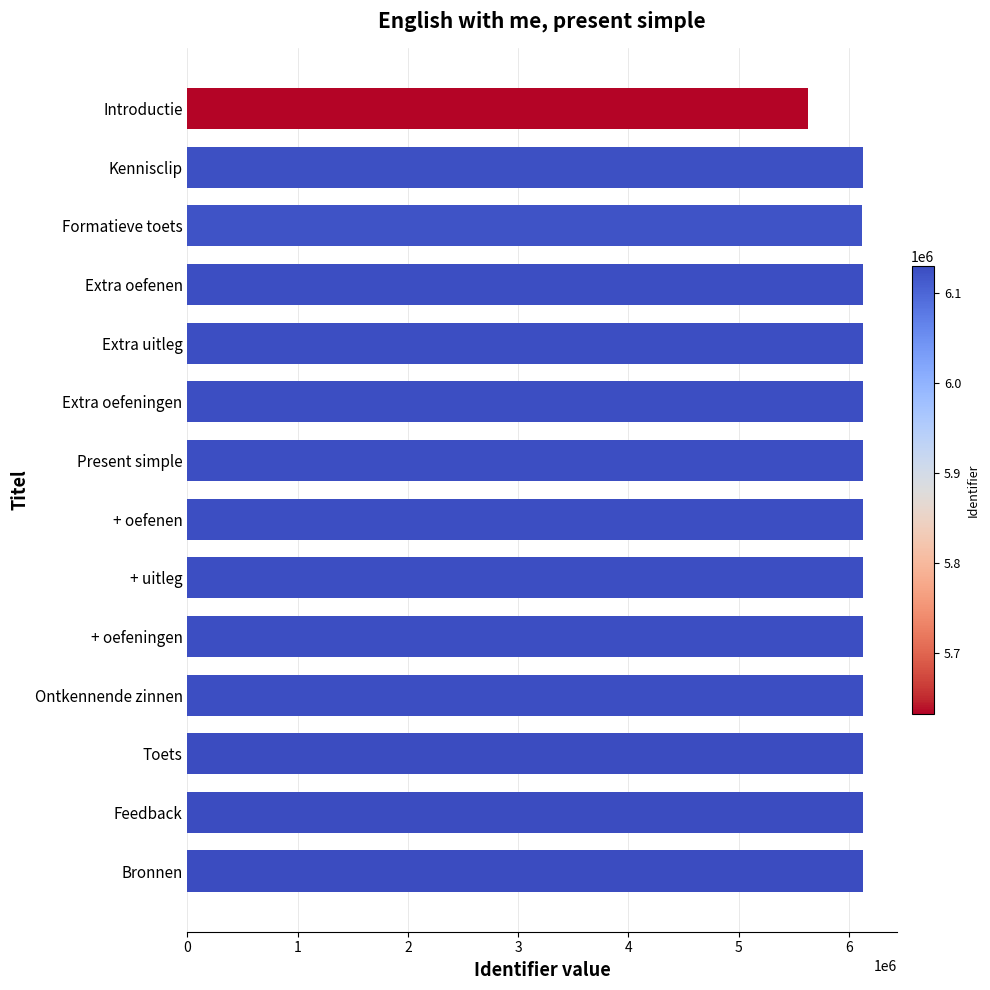

How many bars are there in total?

14